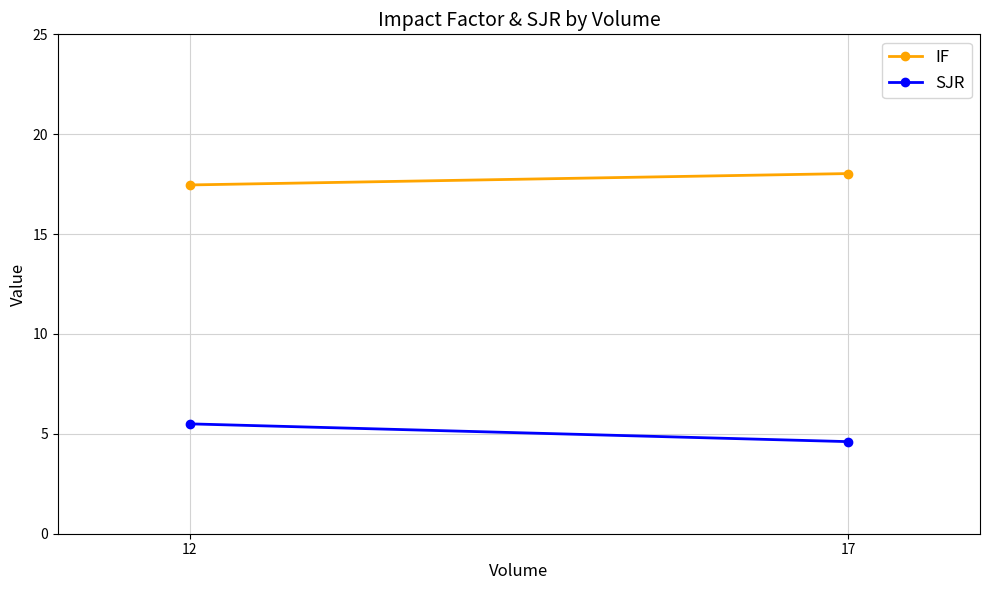

What is the difference between the highest and lowest values at 17?

13.4